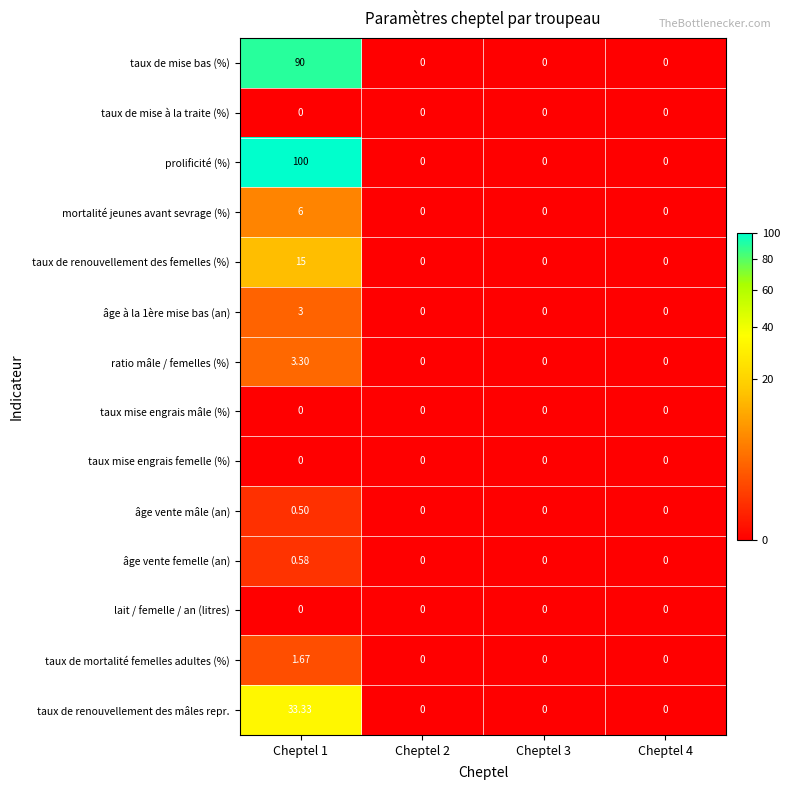

Which series has the largest total across all categories?

prolificité (%)